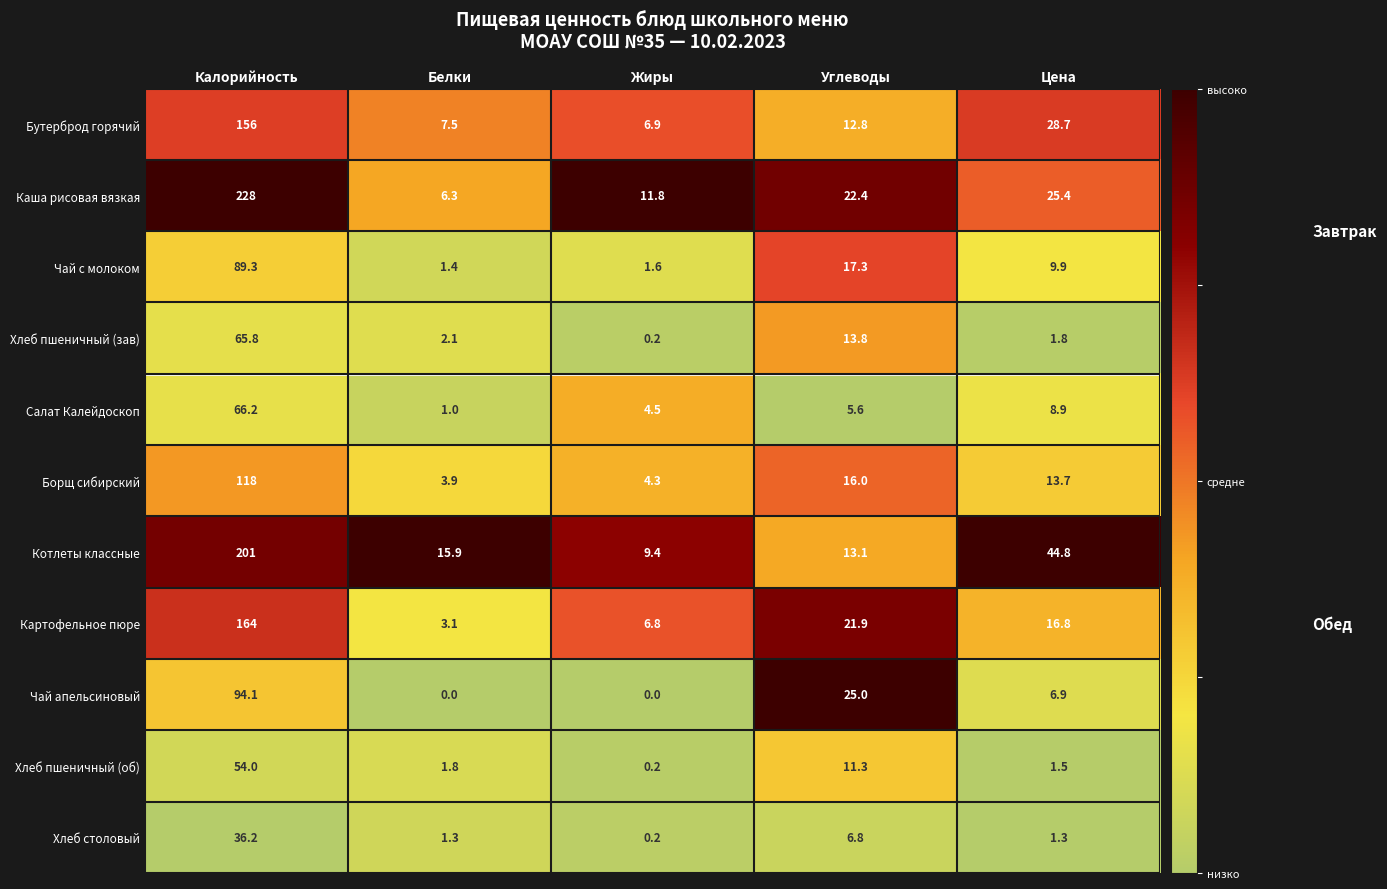

At Углеводы, list the series in order from smallest to largest.

Салат Калейдоскоп, Хлеб столовый, Хлеб пшеничный (об), Бутерброд горячий, Котлеты классные, Хлеб пшеничный (зав), Борщ сибирский, Чай с молоком, Картофельное пюре, Каша рисовая вязкая, Чай апельсиновый